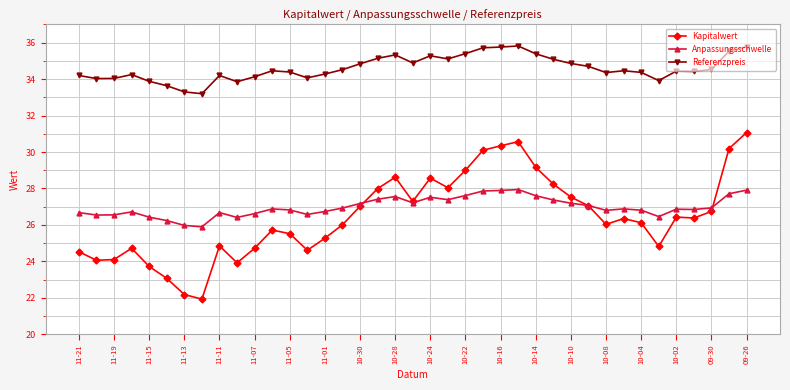

True or false: Referenzpreis and Kapitalwert intersect in this chart.

False